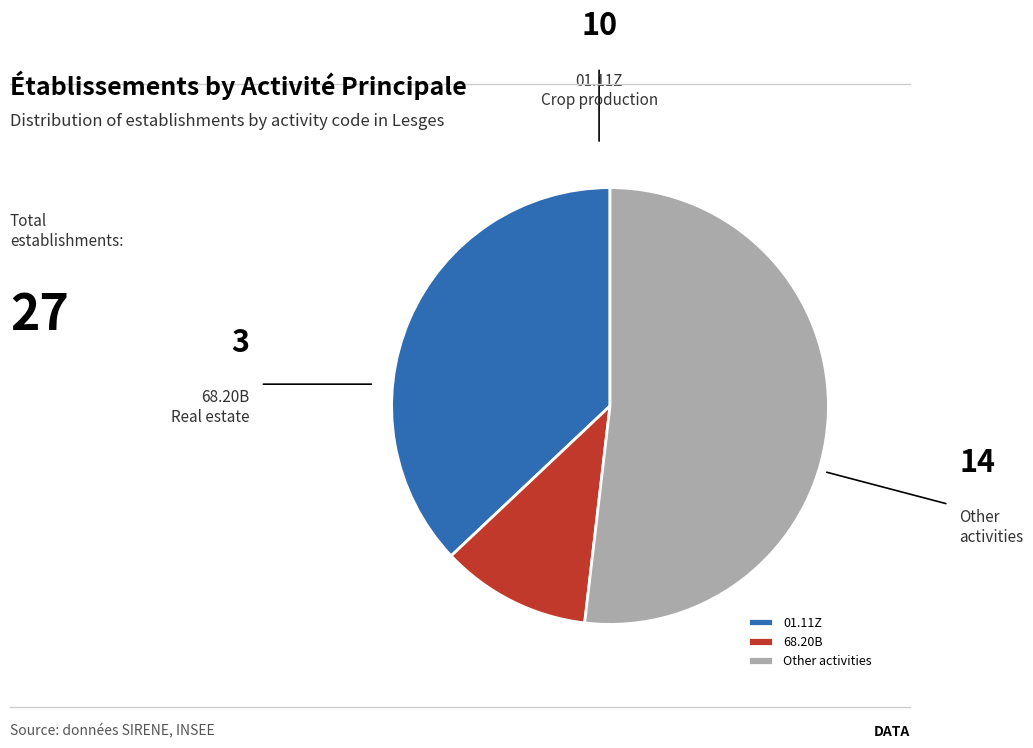

Count the number of slices in the pie.

3